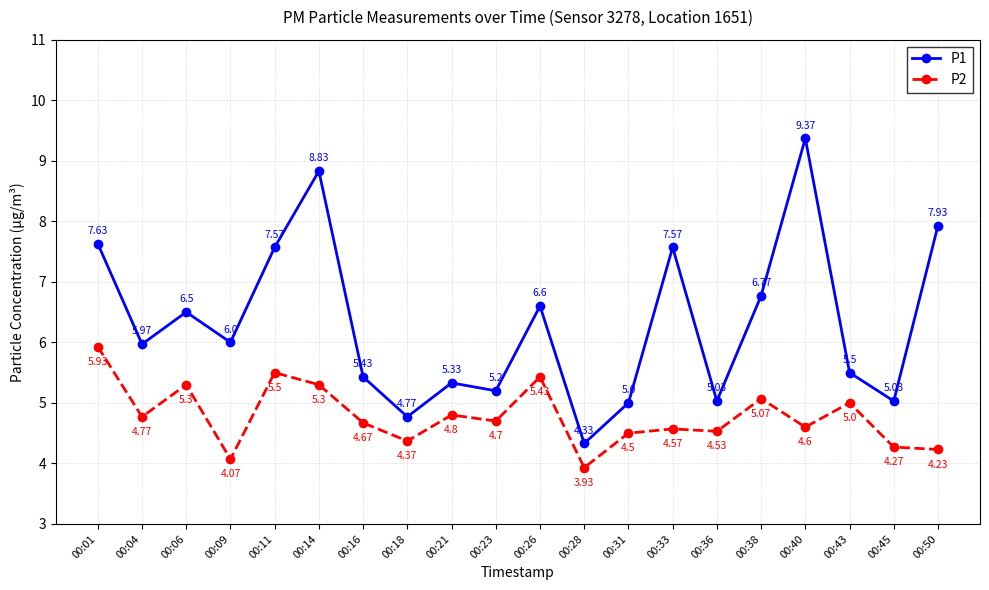

Which series has the largest range (max minus min)?

P1